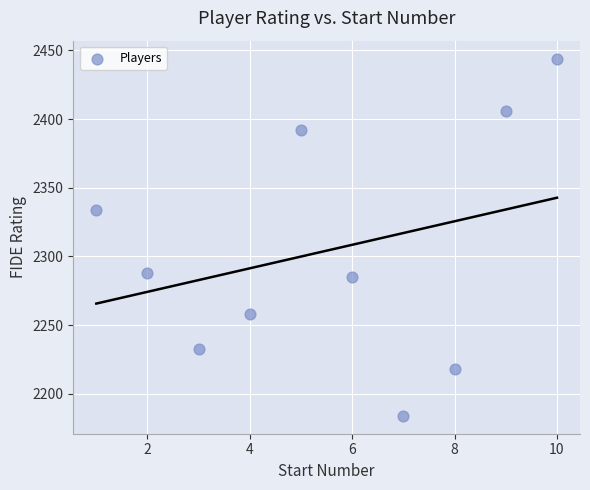

What is the range of X values (max minus min)?

9